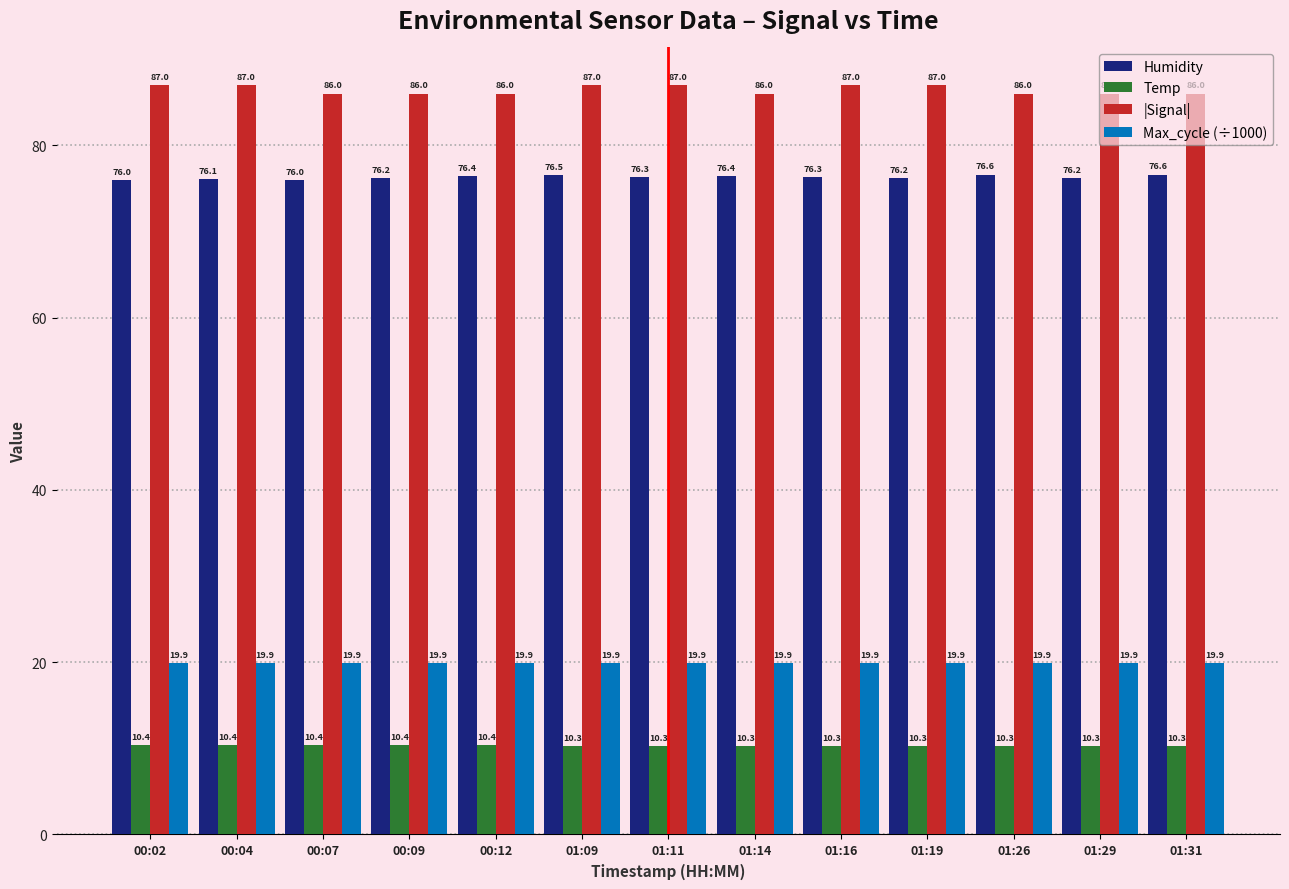

What is the approximate value of Temp at 00:04?

10.4